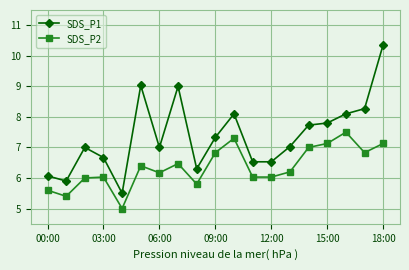

What is the difference between the maximum and minimum values in the SDS_P1 series?

4.9